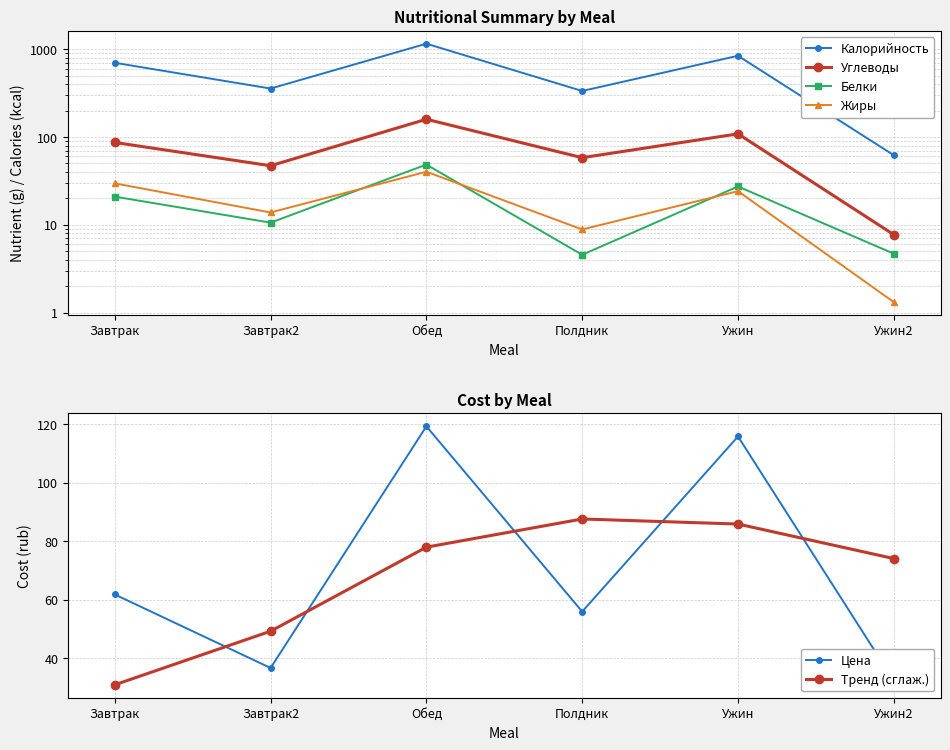

Which category has the highest value in the Тренд (сглаж.) series?

Полдник